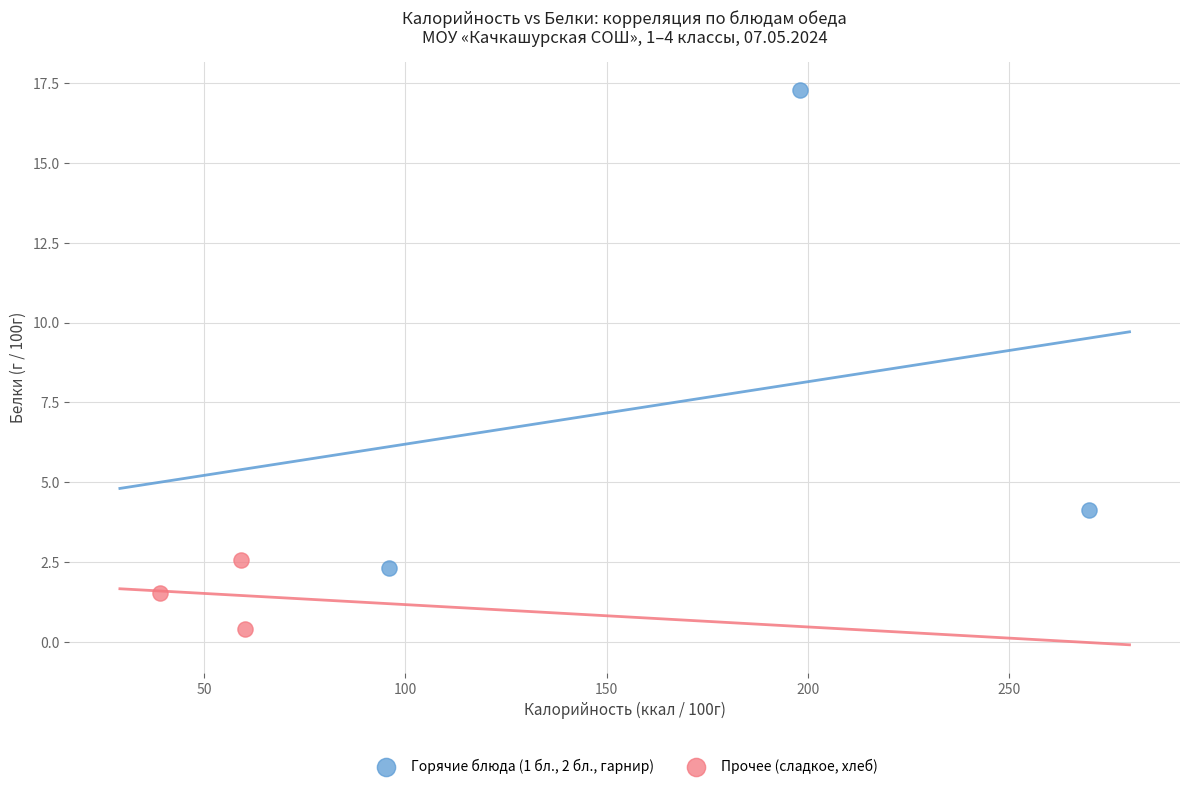

Which series reaches the minimum Y coordinate?

Прочее (сладкое, хлеб)